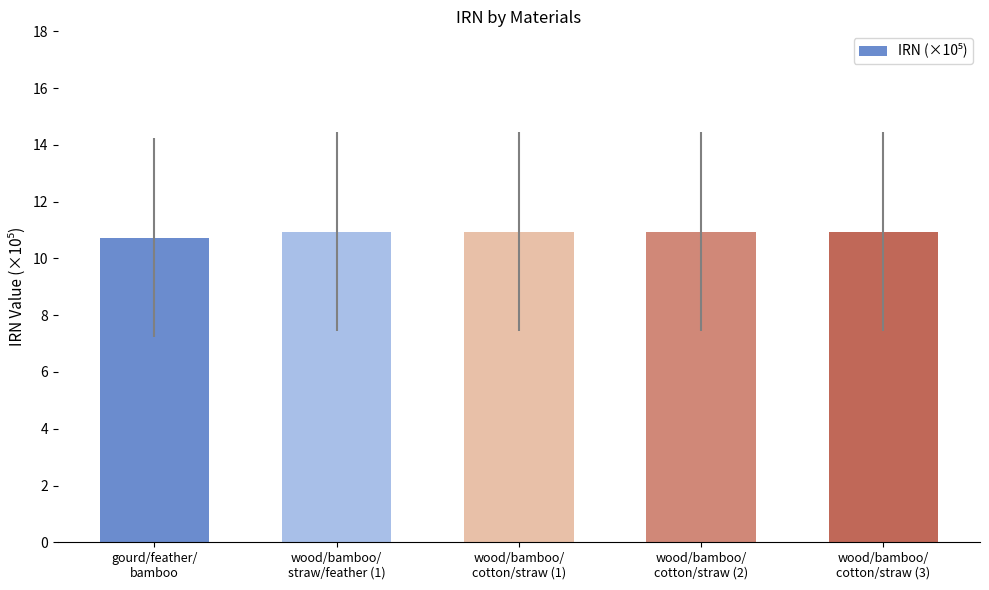

What is the label of the 3rd bar from the right?

wood/bamboo/
cotton/straw (1)